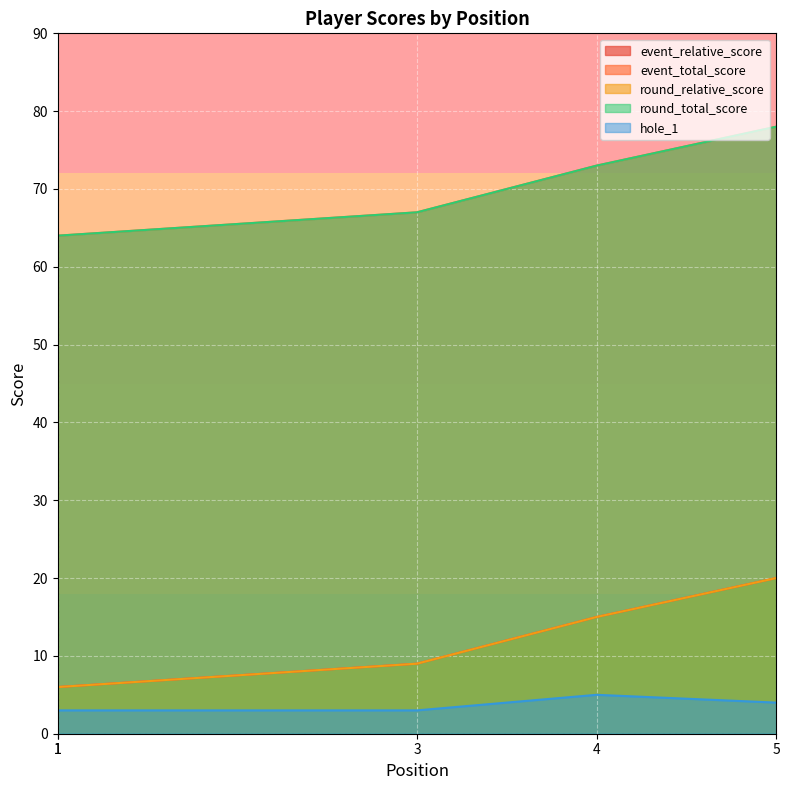

How many lines are shown in the chart?

5